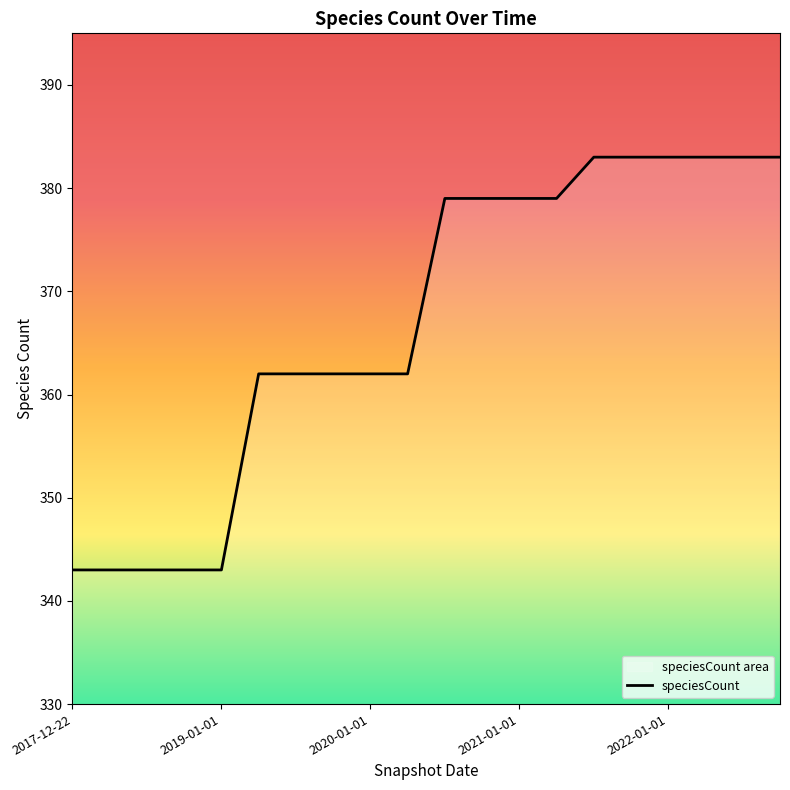

Count the values in the range 362 to 383.

15